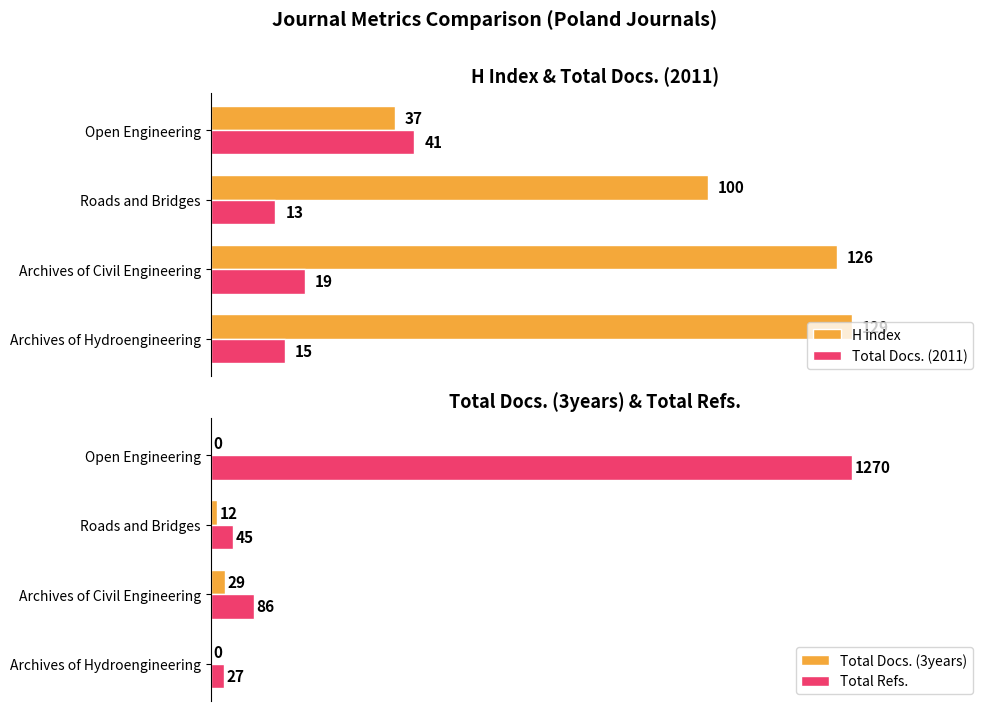

At which label does H index reach its peak?

Archives of Hydroengineering